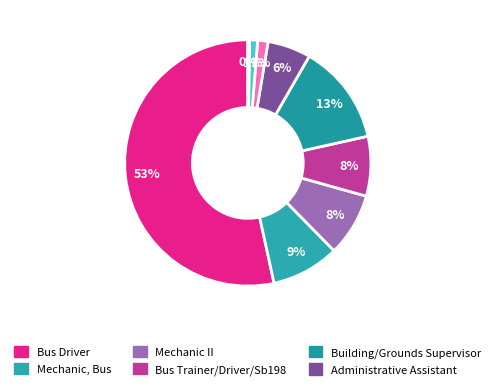

What is the smallest slice in the pie chart?

Bus Driver Substitute